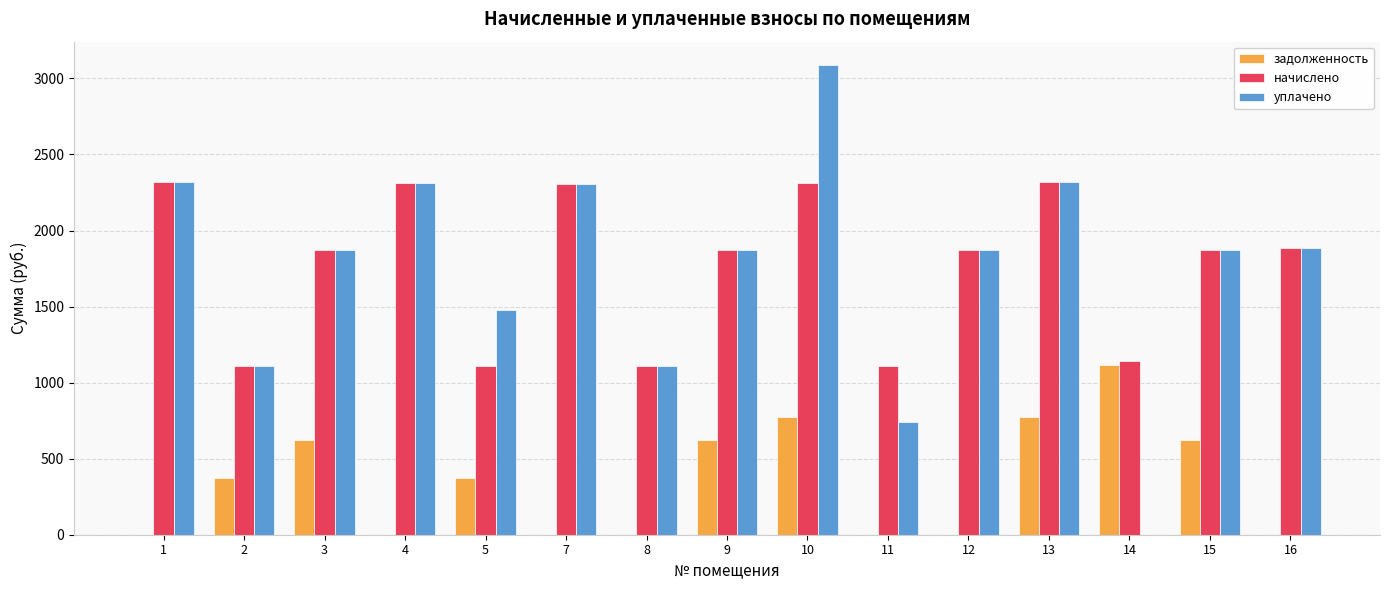

What is the sum of the уплачено values at 14 and 4?

2311.7